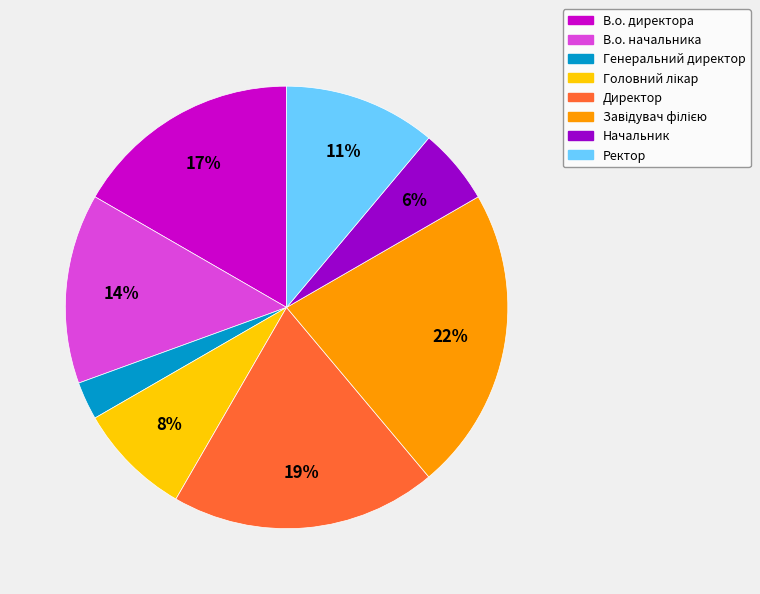

What is the smallest slice in the pie chart?

Генеральний директор